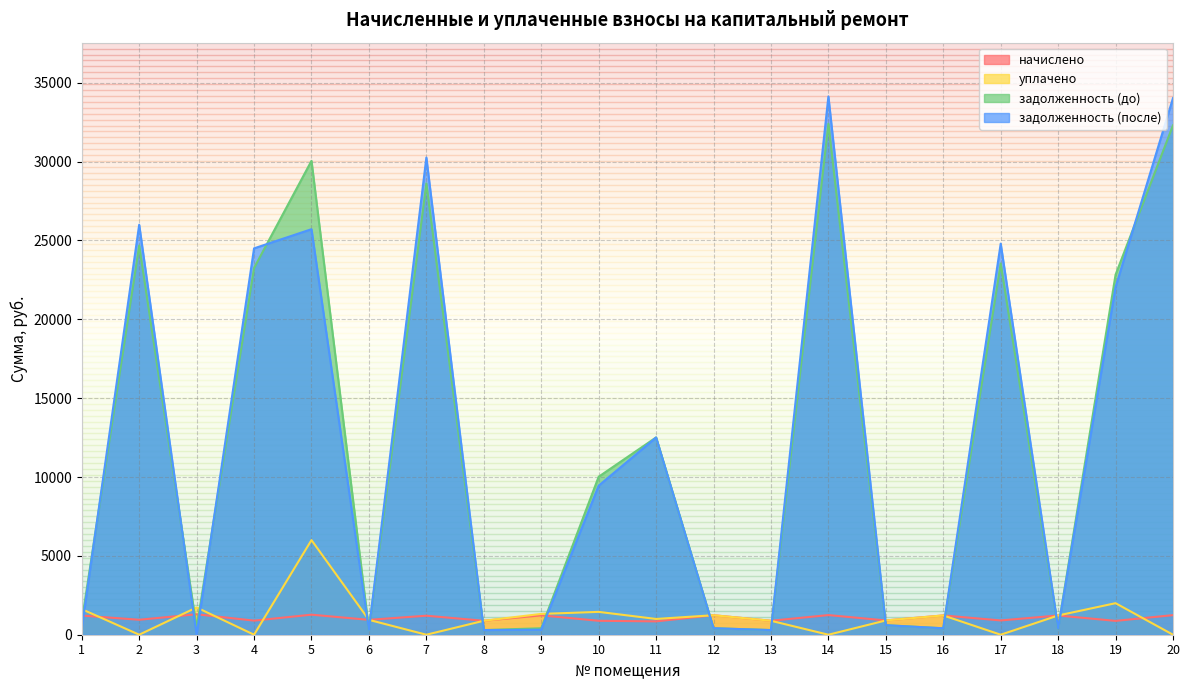

What is the difference between the second highest and minimum values in the задолженность (после) series?

34027.7